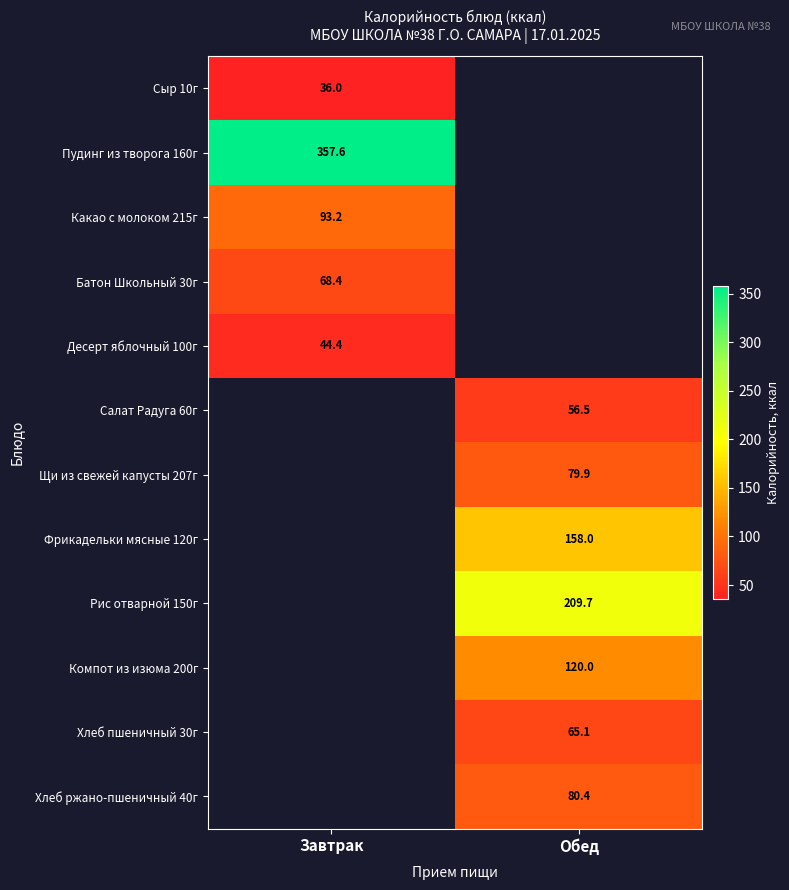

How many values in Салат Радуга 60г are above zero?

1